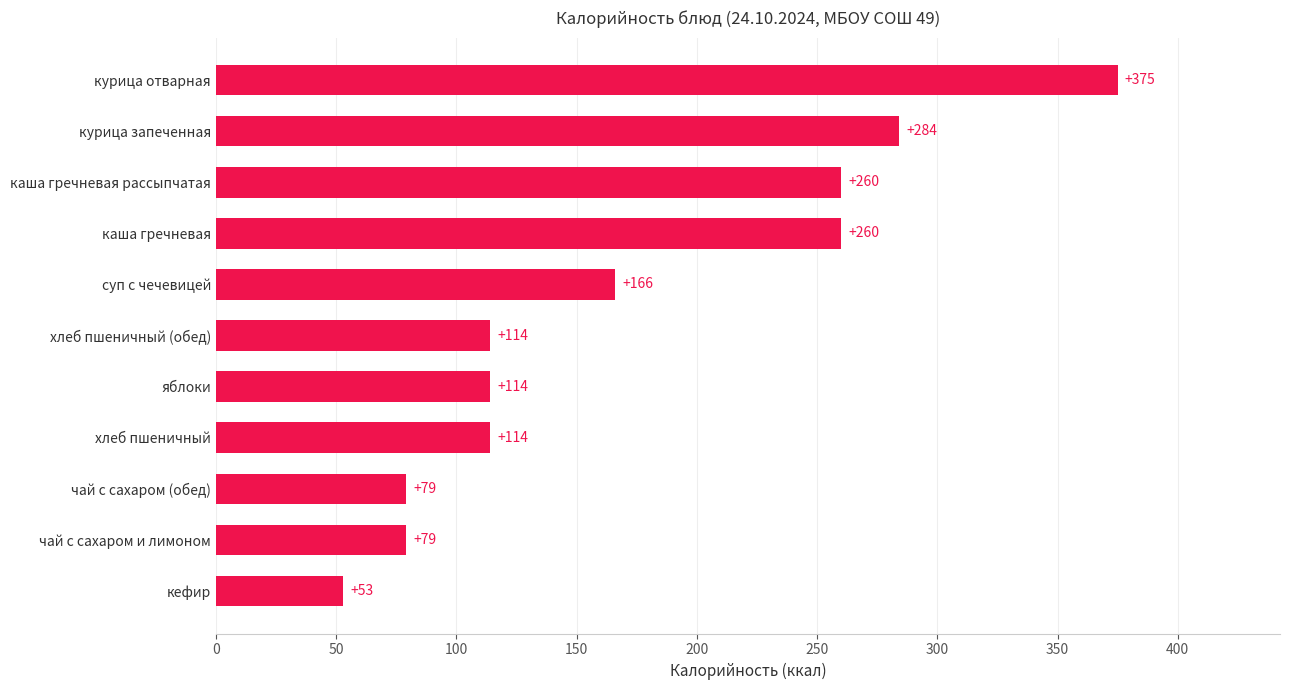

Which has a higher value, каша гречневая рассыпчатая or кефир?

каша гречневая рассыпчатая